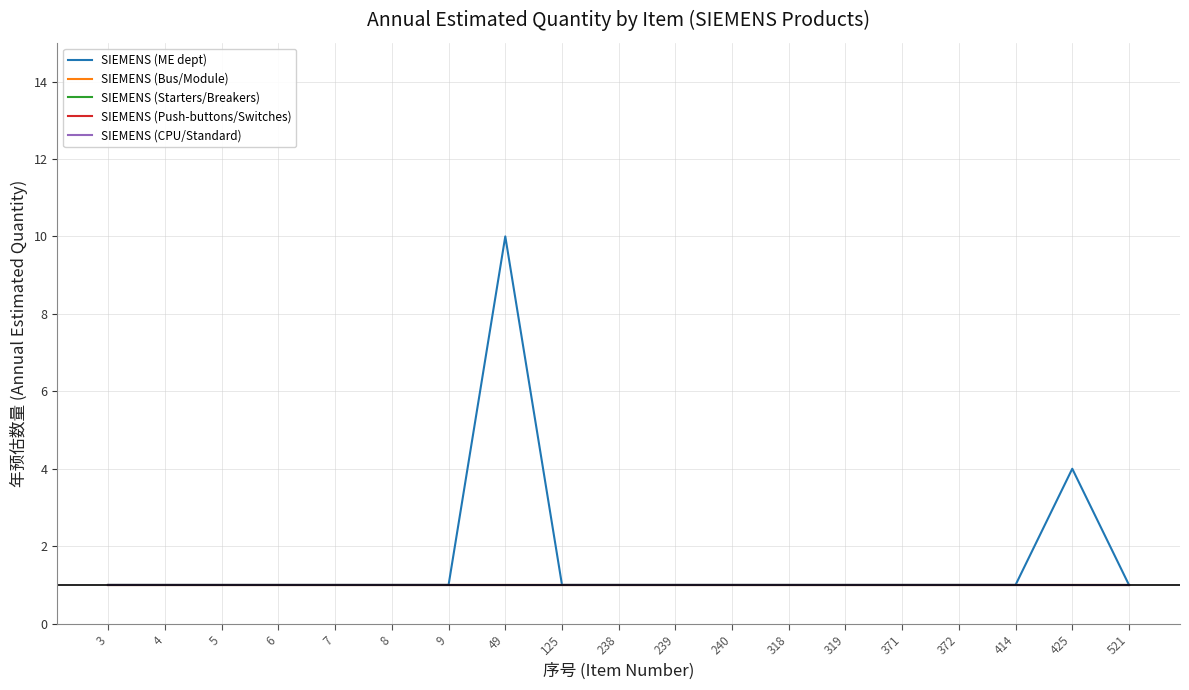

What is the average value of the SIEMENS (Bus/Module) series?

1